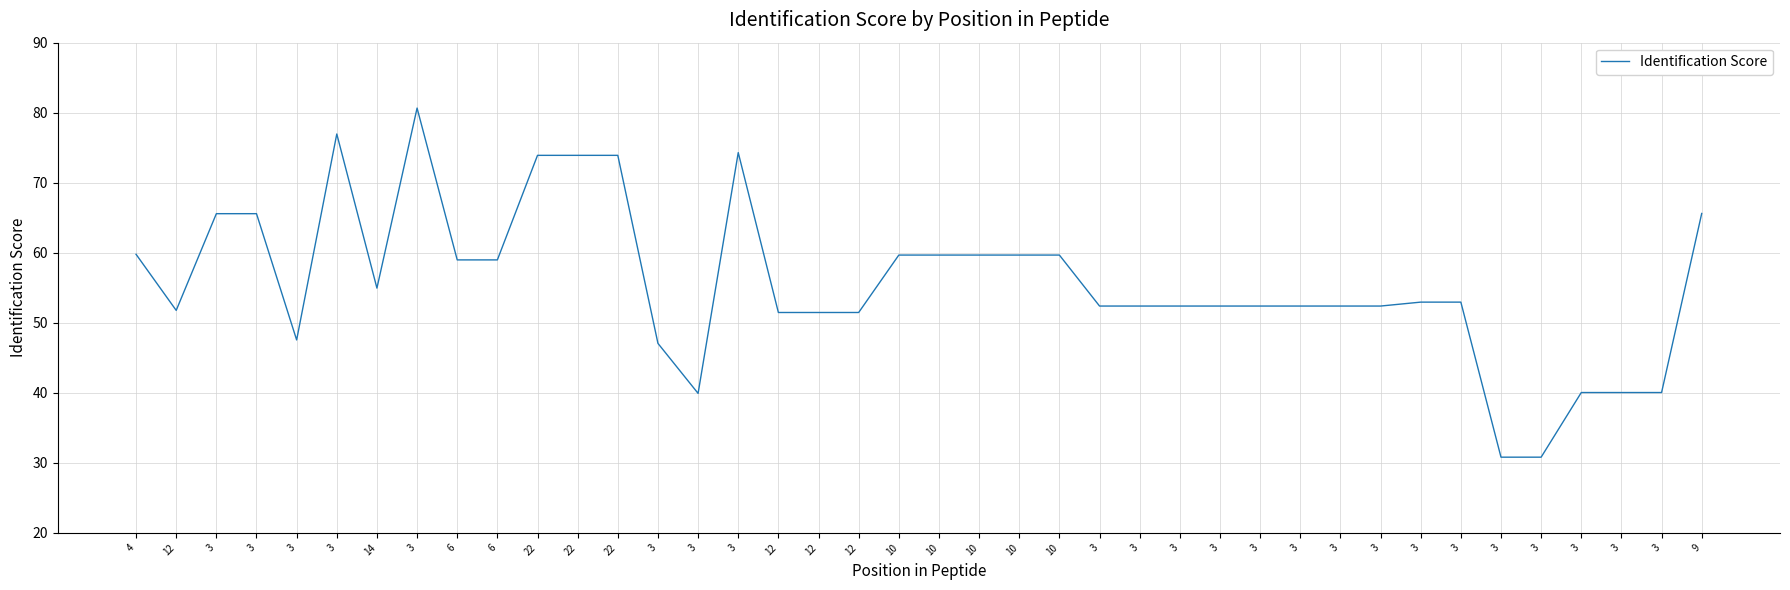

Is this an area chart (filled region under the line)?

No